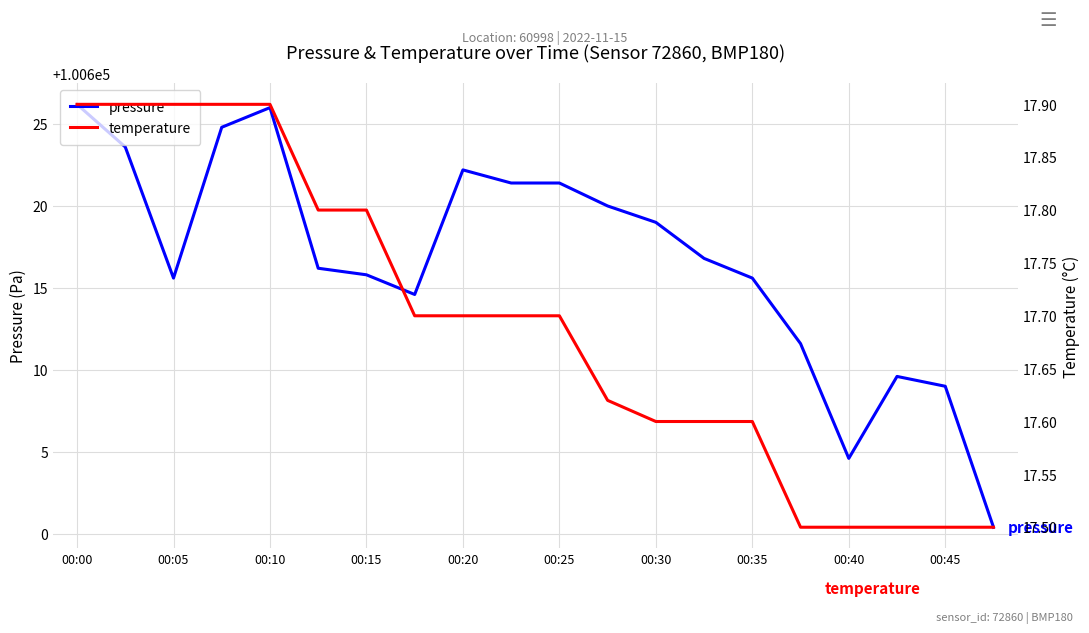

At how many categories does at least one series exceed 98086?

20